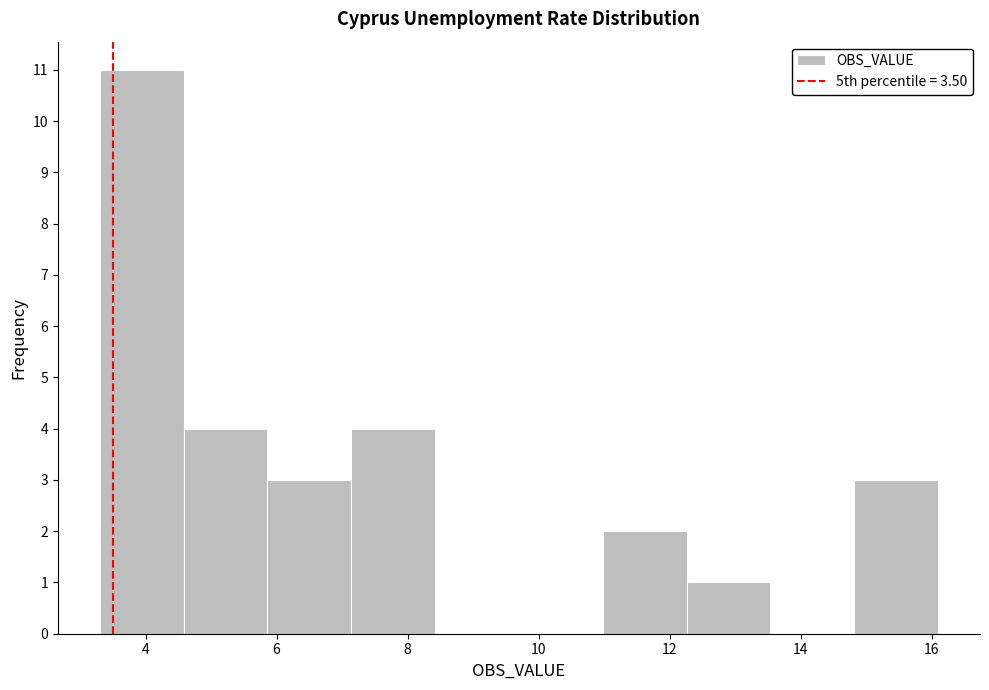

Reading left to right, list every bar in this chart as the range it spans on the x-axis followed by its height. Neither the bar edges nor the heights are printed on the chart, so give them approximately, as read against the axes.

3.30 to 4.58: 11
4.58 to 5.86: 4
5.86 to 7.14: 3
7.14 to 8.42: 4
8.42 to 9.70: 0
9.70 to 10.98: 0
10.98 to 12.26: 2
12.26 to 13.54: 1
13.54 to 14.82: 0
14.82 to 16.10: 3